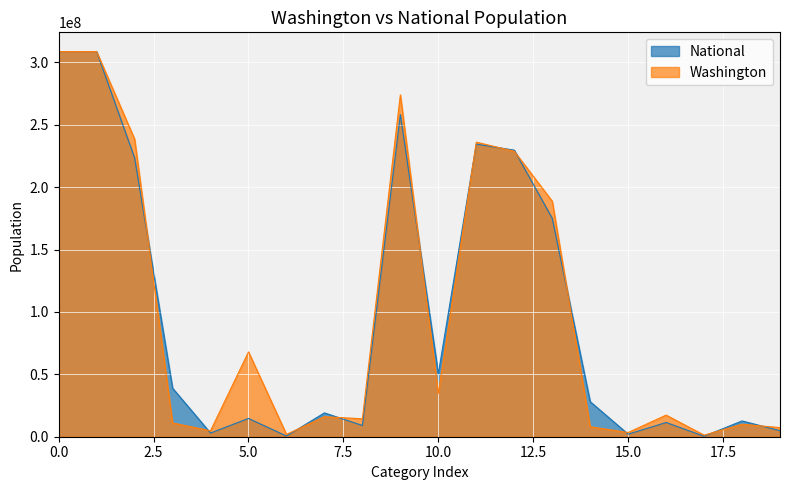

What is the difference between the Washington values at 13 and 19?

181544326.7